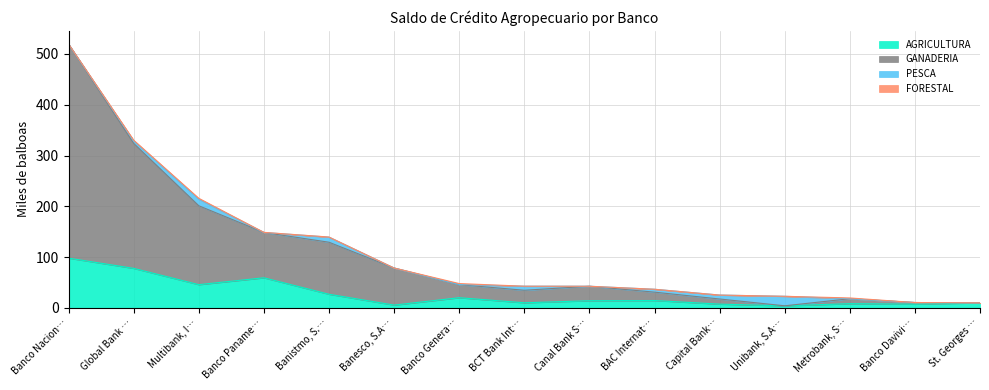

Which category has the highest value in the AGRICULTURA series?

Banco Nacion…